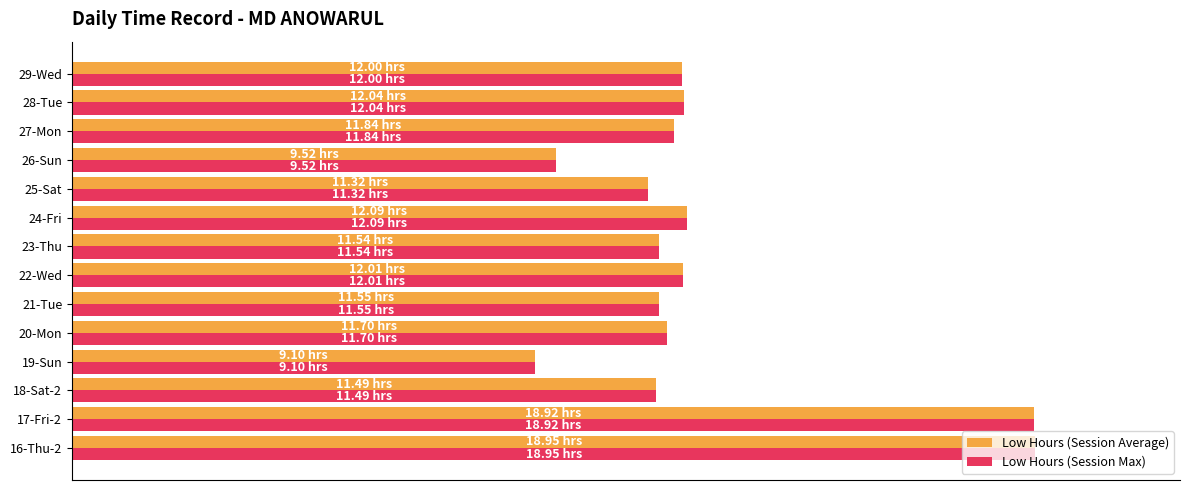

What are all the series names shown in the legend?

Low Hours (Session Average), Low Hours (Session Max)